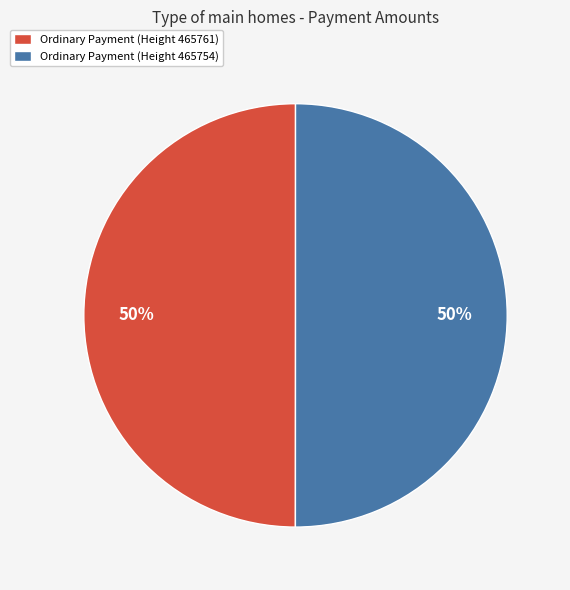

Is the sum of Ordinary Payment (Height 465761) and Ordinary Payment (Height 465754) greater than half?

Yes